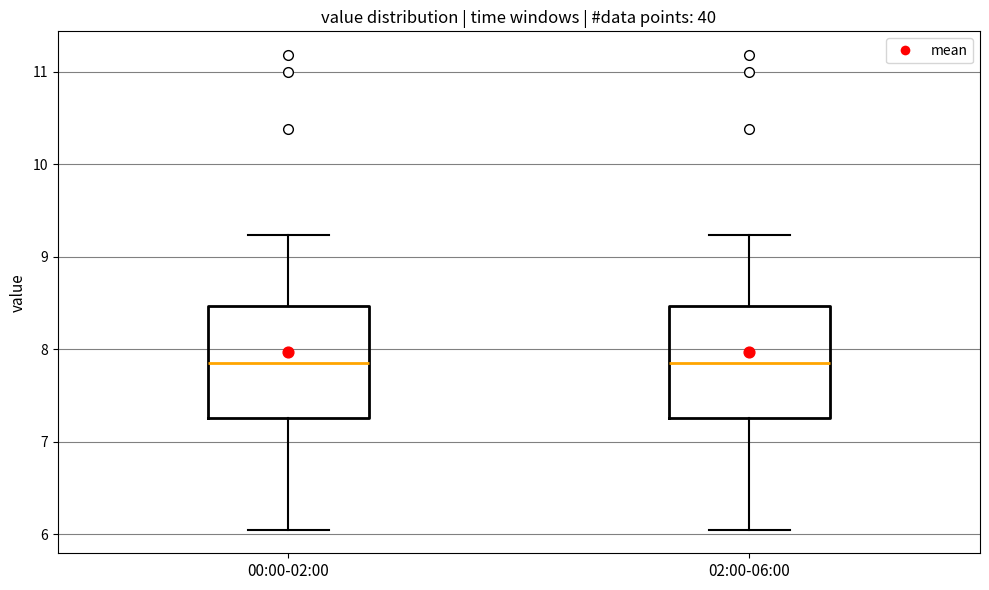

Reading left to right, read every box against the y-axis: the position of its median line, the range the box covers, and the ends of its whiskers. The values are not printed on the chart, so give them approximately, as read against the axis.

00:00-02:00: median 7.9, box 7.3 to 8.5, whiskers 6.1 to 9.2
02:00-06:00: median 7.9, box 7.3 to 8.5, whiskers 6.1 to 9.2